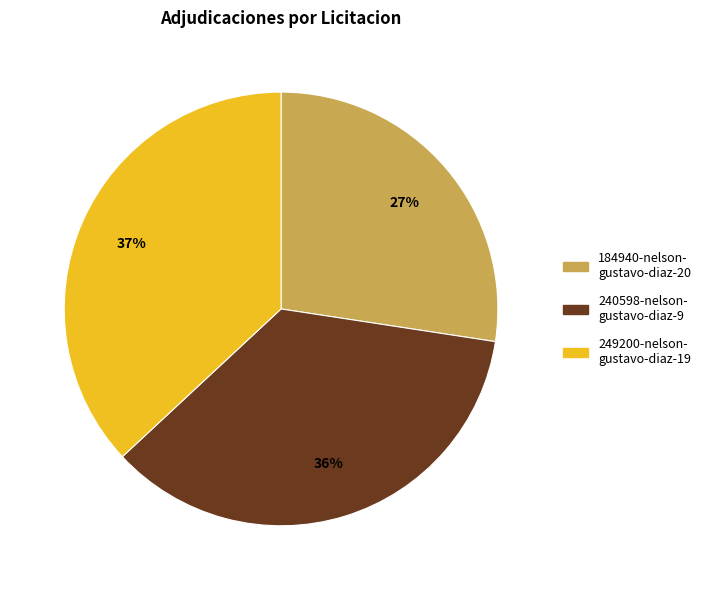

Is there any slice that represents more than half of the pie?

No